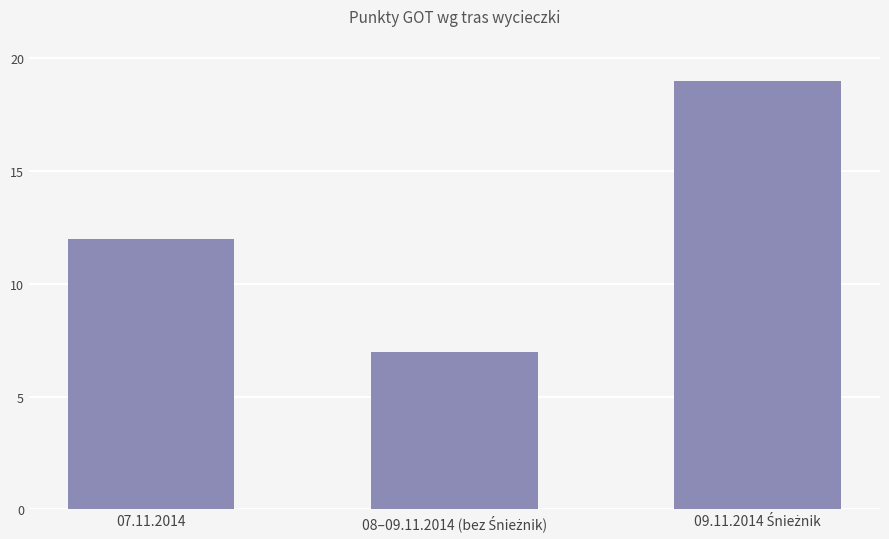

What is the label of the 1st bar from the left?

07.11.2014